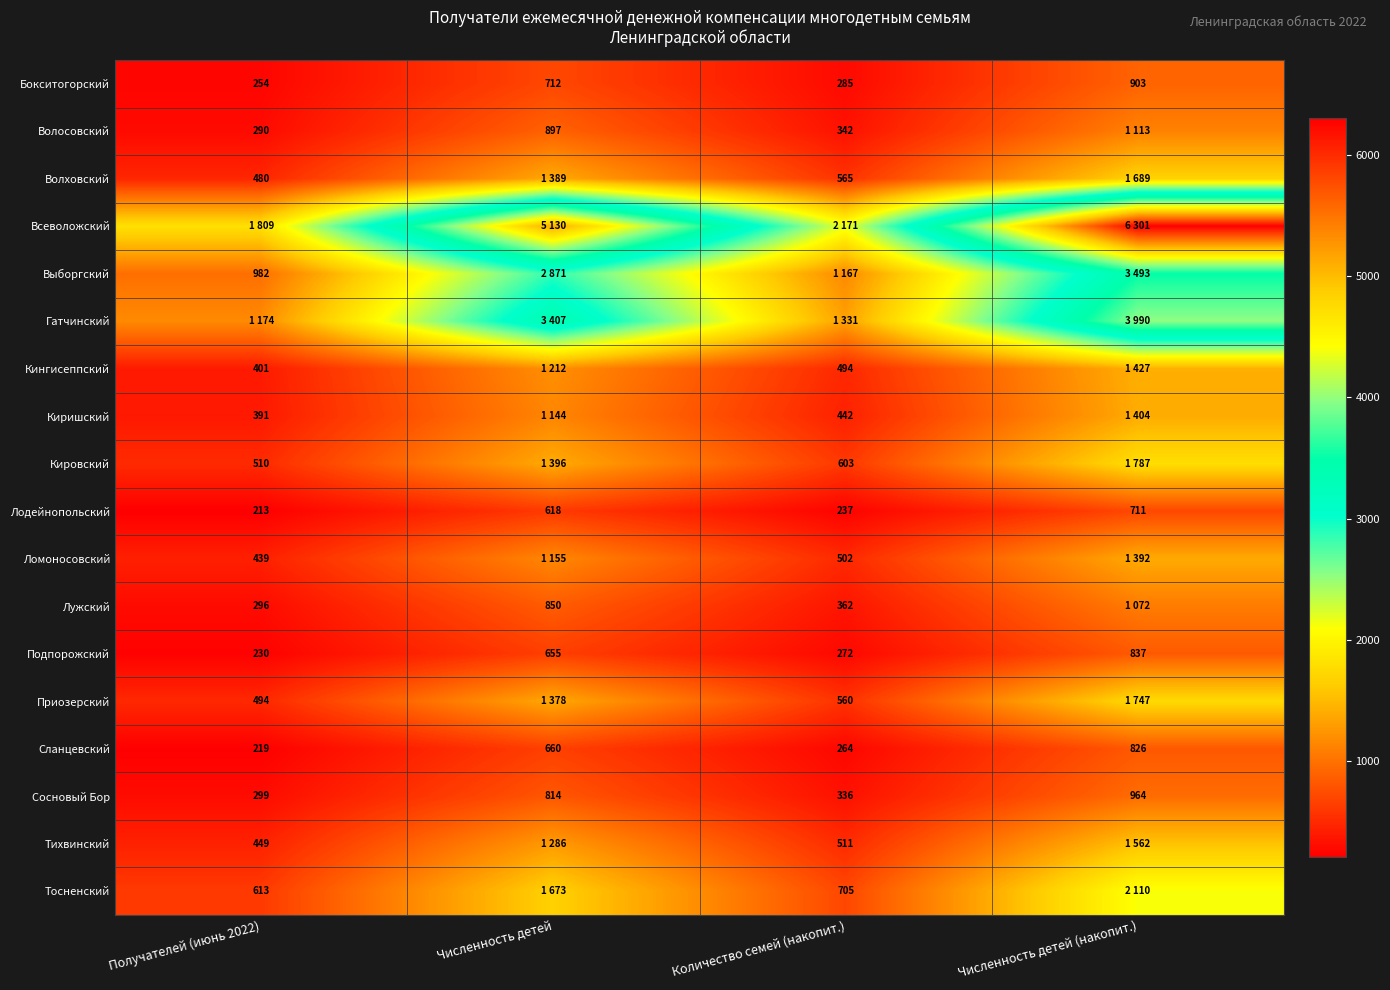

The value of Лодейнопольский at Численность детей (накопит.) is 711. True or false?

True